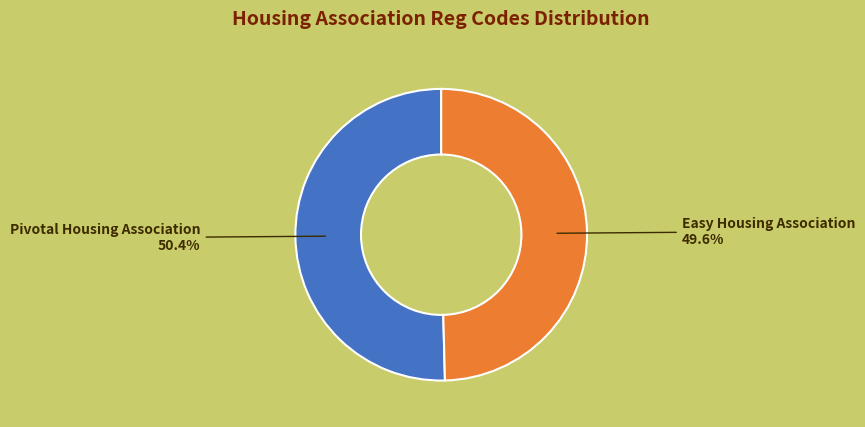

Rank the categories by value from lowest to highest.

Easy Housing Association, Pivotal Housing Association